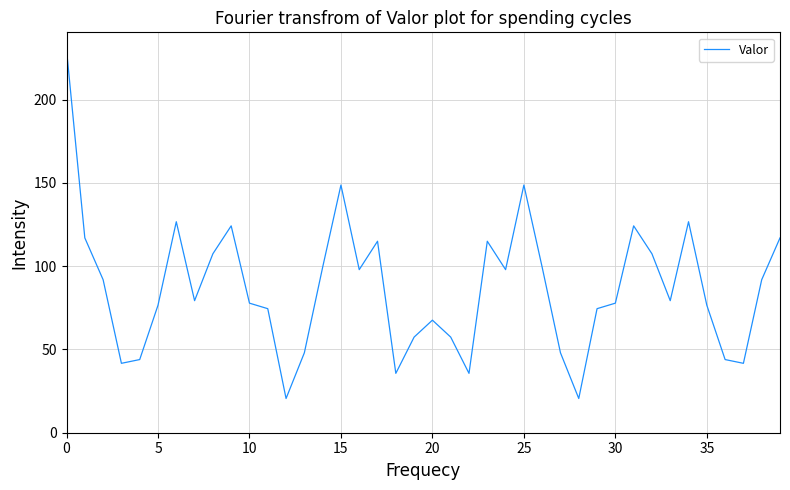

What is the difference between the maximum and minimum values?

209.4